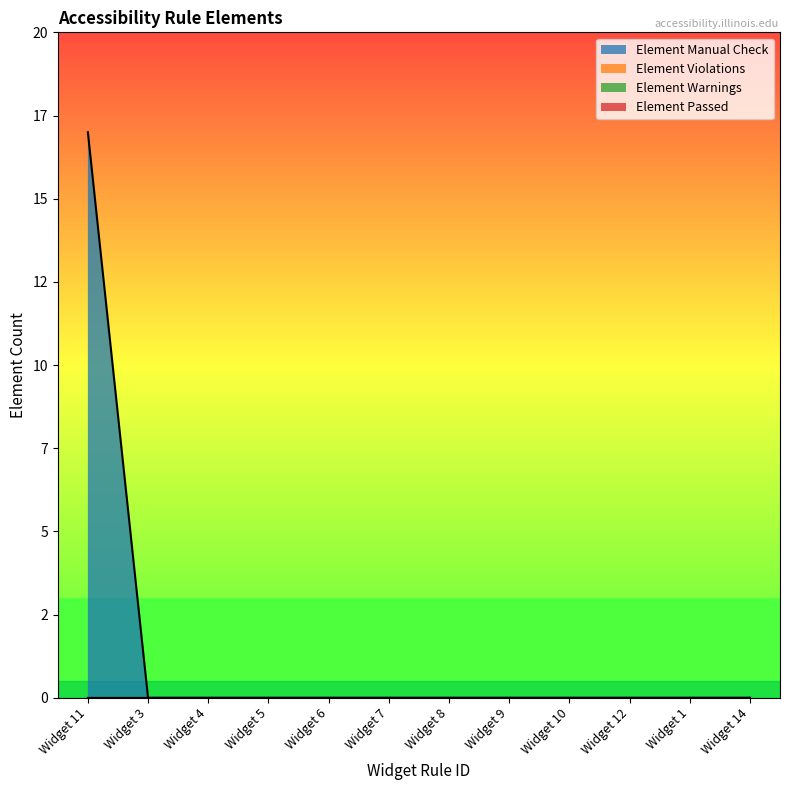

Which category has the lowest value across all series?

Widget 3